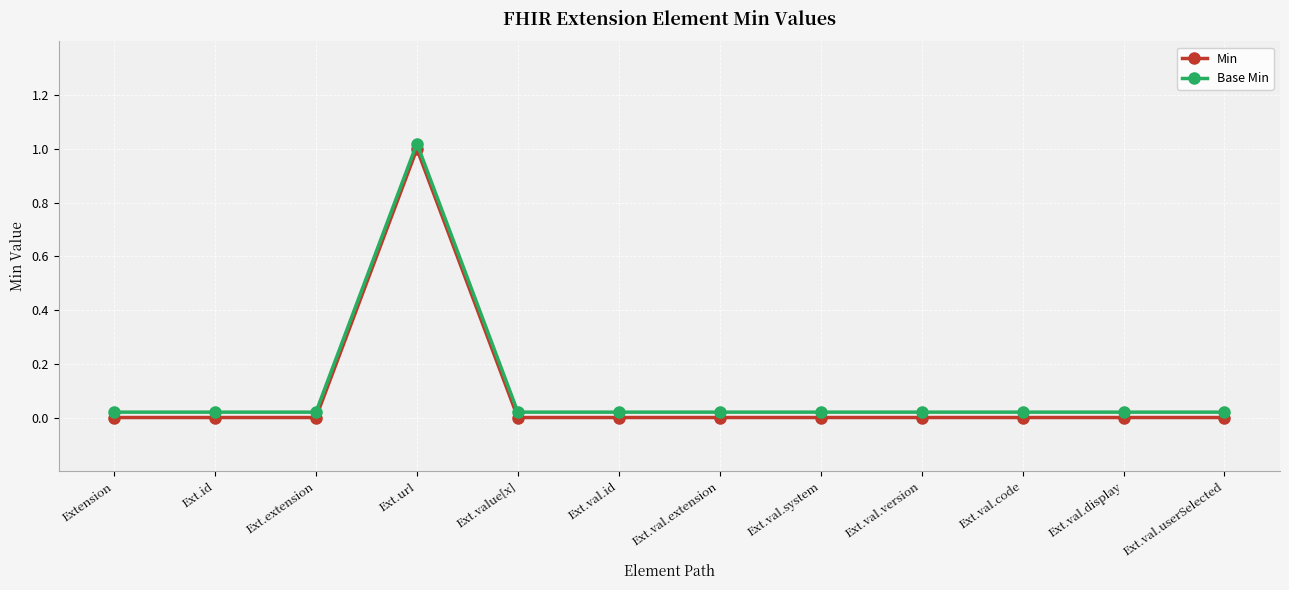

How many series are shown in this chart?

2